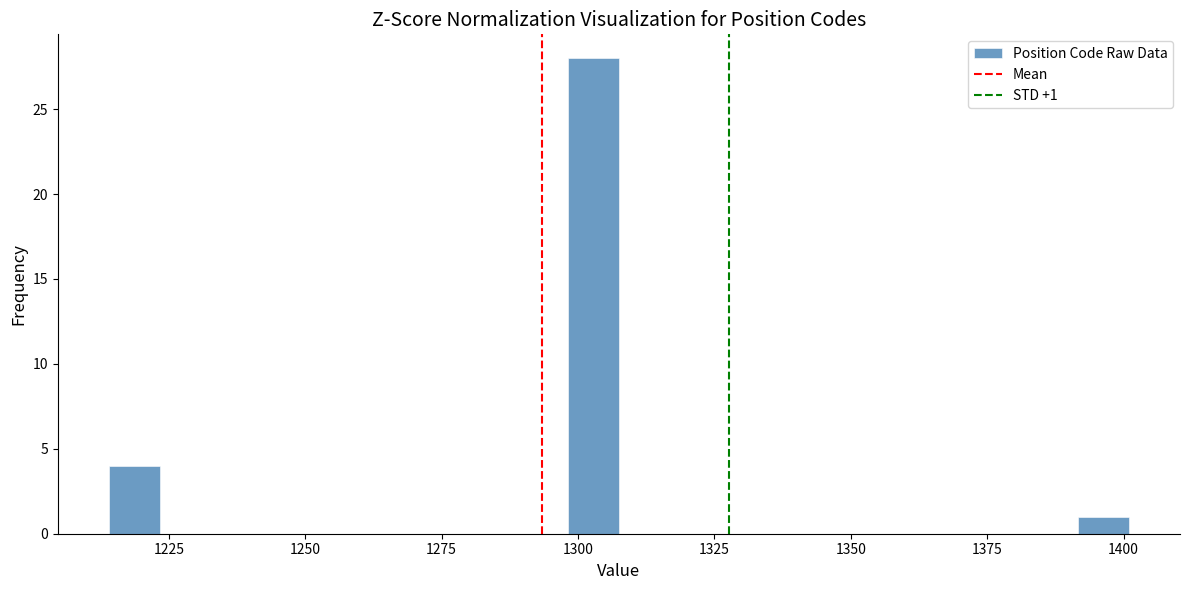

Around what value on the x-axis is the tallest bar? Give the approximate position of its centre, as read against the axis.

1305